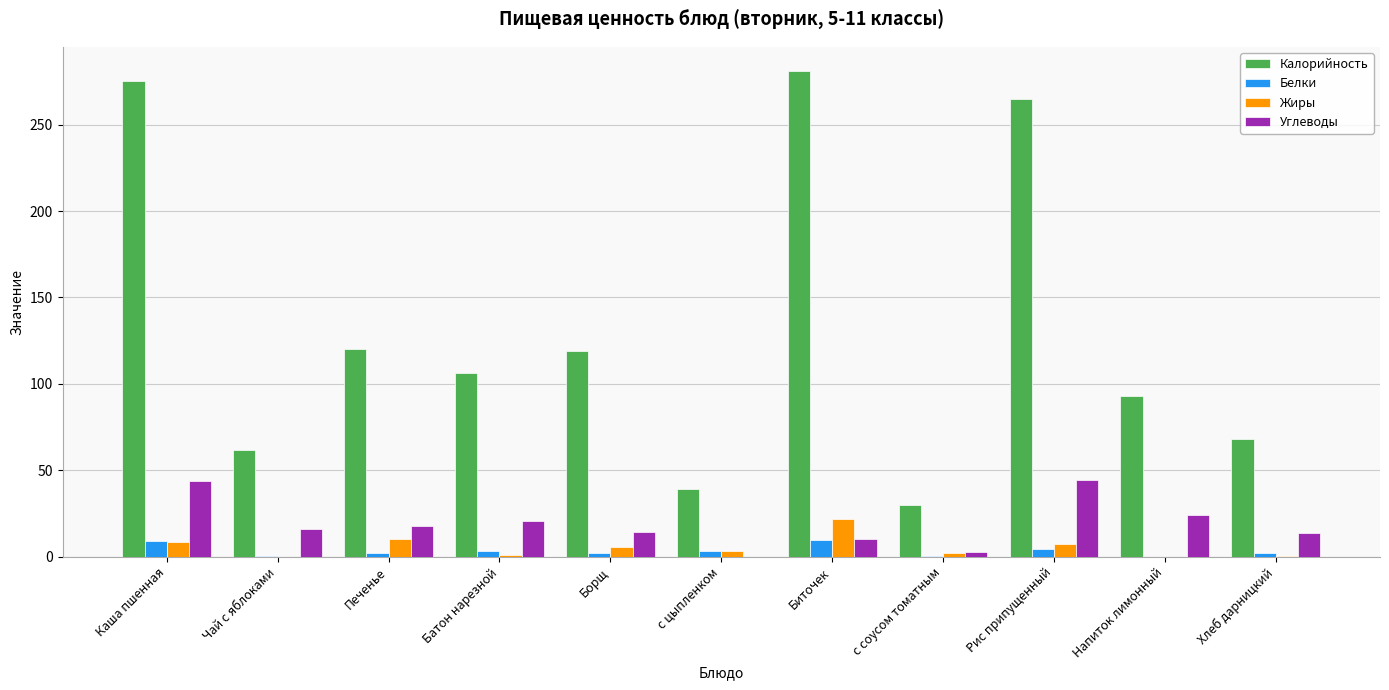

What is the maximum value shown in the chart?

281.0